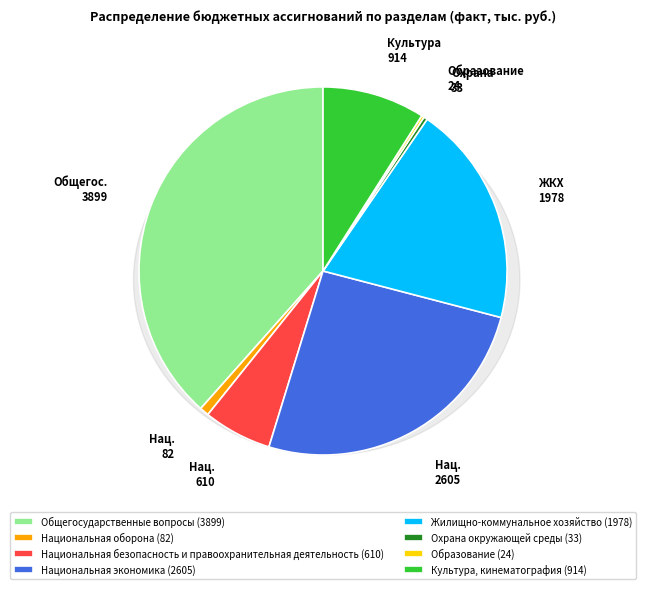

To the nearest percent, what is the difference between the Культура, кинематография and Жилищно-коммунальное хозяйство slice percentages?

10%